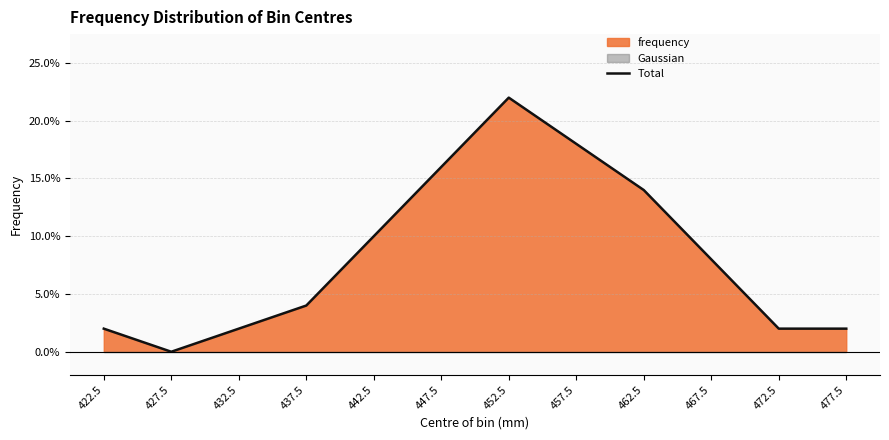

What position from the right is 472.5?

2